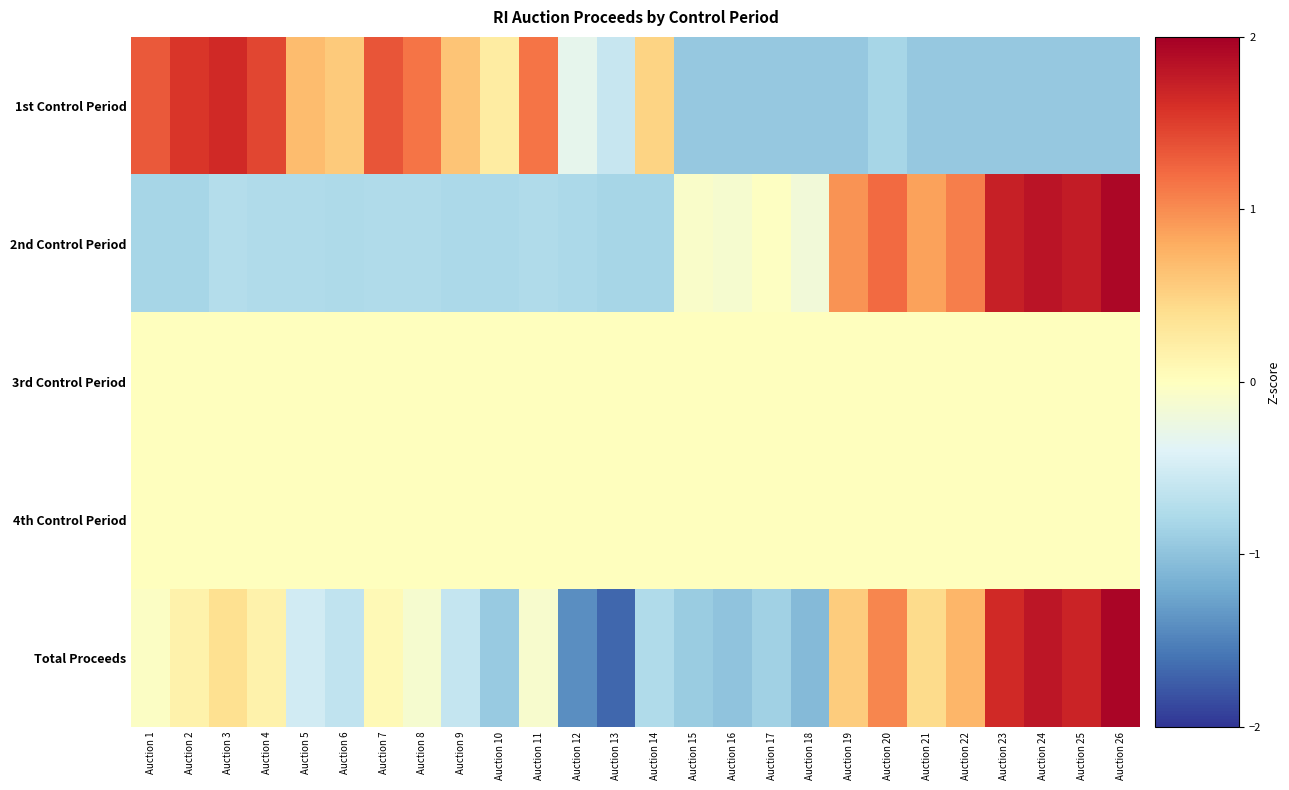

Reading right to left, what are all the values shown in this chart?

1st Control Period: Auction 26=-1.0	Auction 25=-1.0	Auction 24=-1.0	Auction 23=-1.0	Auction 22=-1.0	Auction 21=-1.0	Auction 20=-0.8	Auction 19=-1.0	Auction 18=-1.0	Auction 17=-1.0	Auction 16=-1.0	Auction 15=-1.0	Auction 14=0.5	Auction 13=-0.6	Auction 12=-0.3	Auction 11=1.2	Auction 10=0.2	Auction 9=0.6	Auction 8=1.1	Auction 7=1.4	Auction 6=0.6	Auction 5=0.7	Auction 4=1.4	Auction 3=1.7	Auction 2=1.6	Auction 1=1.3
2nd Control Period: Auction 26=1.9	Auction 25=1.8	Auction 24=1.8	Auction 23=1.7	Auction 22=1.1	Auction 21=0.9	Auction 20=1.2	Auction 19=1.0	Auction 18=-0.2	Auction 17=-0.0	Auction 16=-0.1	Auction 15=-0.1	Auction 14=-0.8	Auction 13=-0.8	Auction 12=-0.8	Auction 11=-0.8	Auction 10=-0.8	Auction 9=-0.8	Auction 8=-0.8	Auction 7=-0.8	Auction 6=-0.8	Auction 5=-0.8	Auction 4=-0.8	Auction 3=-0.7	Auction 2=-0.8	Auction 1=-0.8
3rd Control Period: Auction 26=0.0	Auction 25=0.0	Auction 24=0.0	Auction 23=0.0	Auction 22=0.0	Auction 21=0.0	Auction 20=0.0	Auction 19=0.0	Auction 18=0.0	Auction 17=0.0	Auction 16=0.0	Auction 15=0.0	Auction 14=0.0	Auction 13=0.0	Auction 12=0.0	Auction 11=0.0	Auction 10=0.0	Auction 9=0.0	Auction 8=0.0	Auction 7=0.0	Auction 6=0.0	Auction 5=0.0	Auction 4=0.0	Auction 3=0.0	Auction 2=0.0	Auction 1=0.0
4th Control Period: Auction 26=0.0	Auction 25=0.0	Auction 24=0.0	Auction 23=0.0	Auction 22=0.0	Auction 21=0.0	Auction 20=0.0	Auction 19=0.0	Auction 18=0.0	Auction 17=0.0	Auction 16=0.0	Auction 15=0.0	Auction 14=0.0	Auction 13=0.0	Auction 12=0.0	Auction 11=0.0	Auction 10=0.0	Auction 9=0.0	Auction 8=0.0	Auction 7=0.0	Auction 6=0.0	Auction 5=0.0	Auction 4=0.0	Auction 3=0.0	Auction 2=0.0	Auction 1=0.0
Total Proceeds: Auction 26=1.9	Auction 25=1.7	Auction 24=1.8	Auction 23=1.6	Auction 22=0.7	Auction 21=0.4	Auction 20=1.0	Auction 19=0.5	Auction 18=-1.1	Auction 17=-0.9	Auction 16=-1.0	Auction 15=-0.9	Auction 14=-0.8	Auction 13=-1.7	Auction 12=-1.4	Auction 11=-0.1	Auction 10=-0.9	Auction 9=-0.6	Auction 8=-0.1	Auction 7=0.1	Auction 6=-0.6	Auction 5=-0.5	Auction 4=0.2	Auction 3=0.4	Auction 2=0.2	Auction 1=-0.0